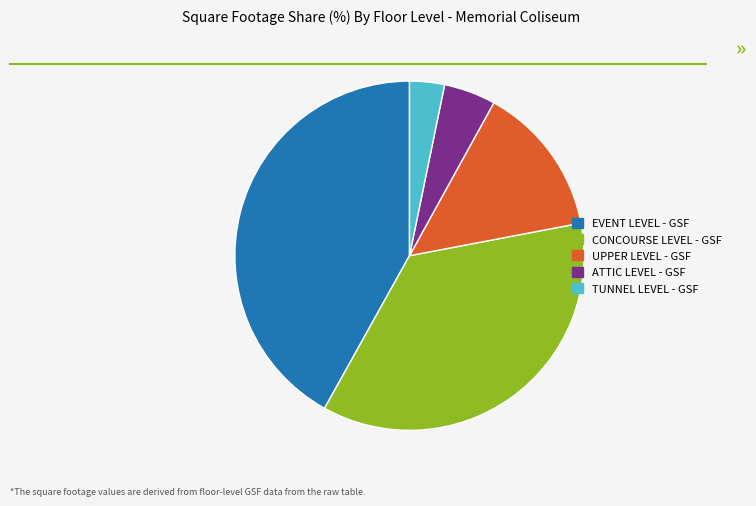

Combined, do UPPER LEVEL - GSF and TUNNEL LEVEL - GSF account for over 50%?

No